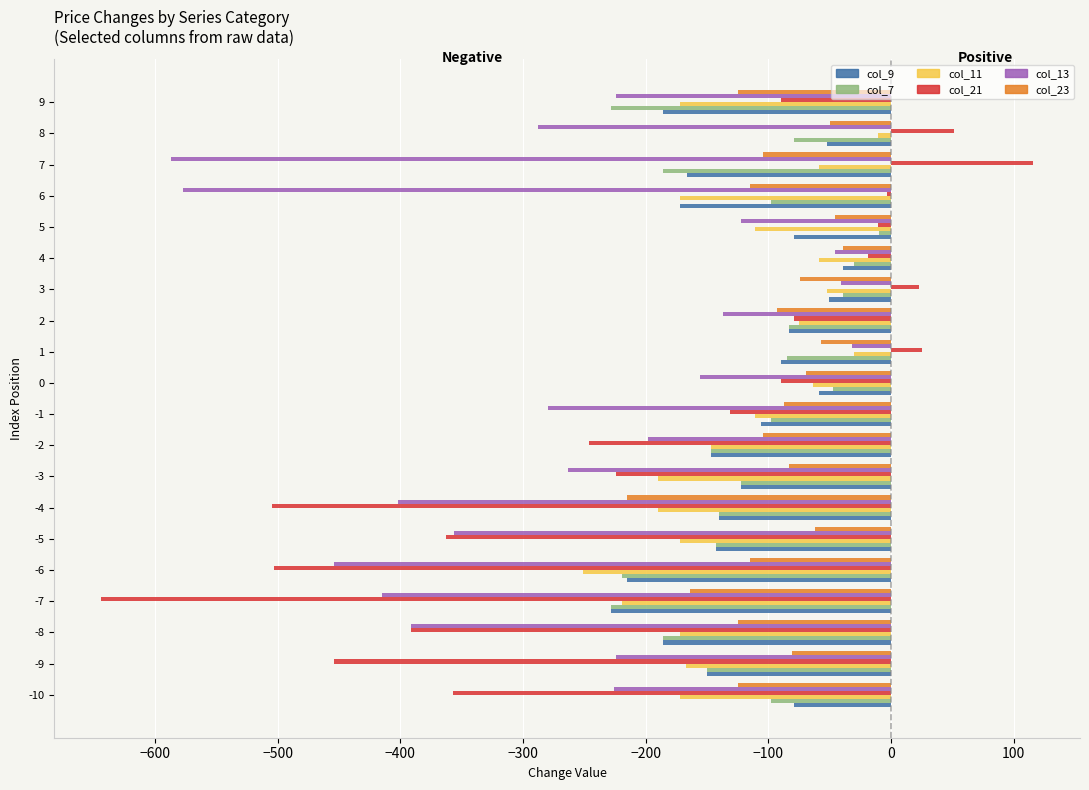

Which series has the largest total across all categories?

col_23